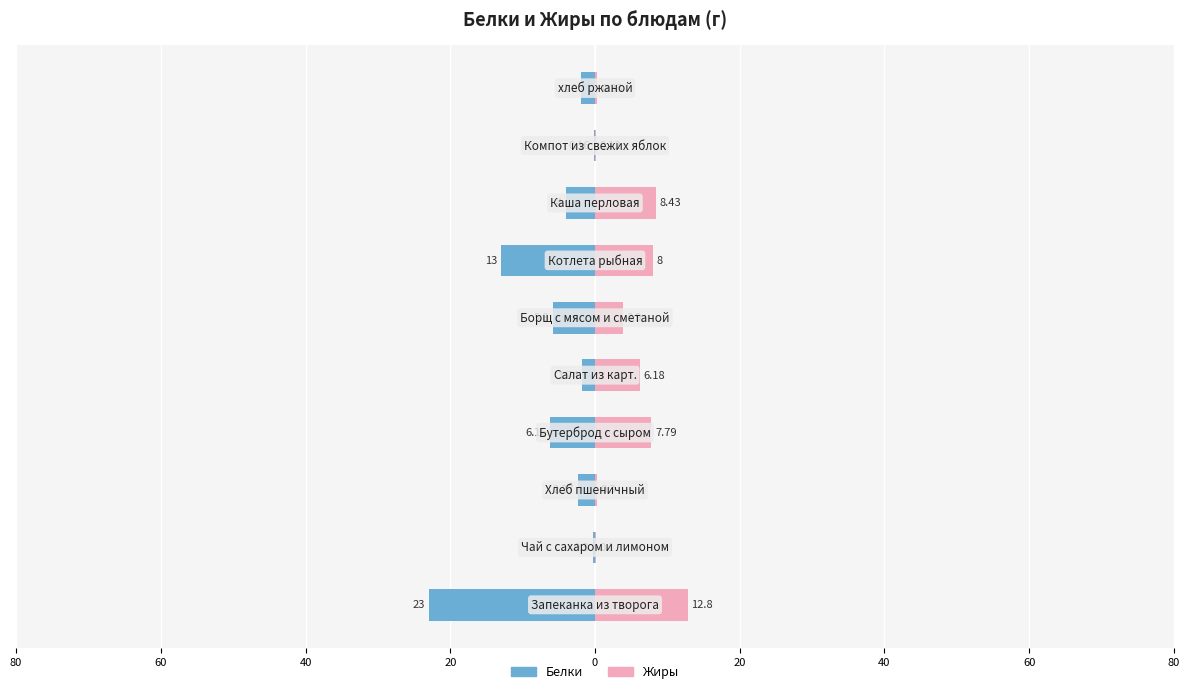

At 40, list the series in order from smallest to largest.

Белки, Жиры